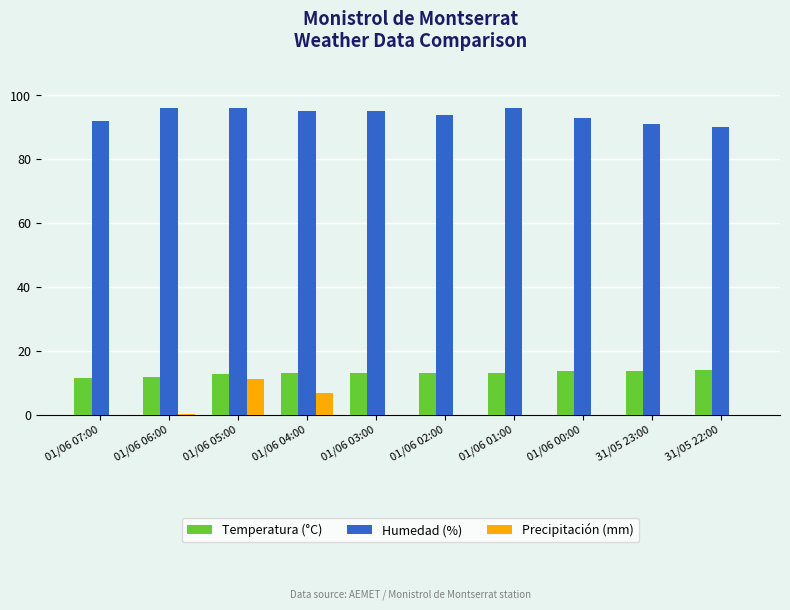

Which category has the highest value in the Precipitación (mm) series?

01/06 05:00